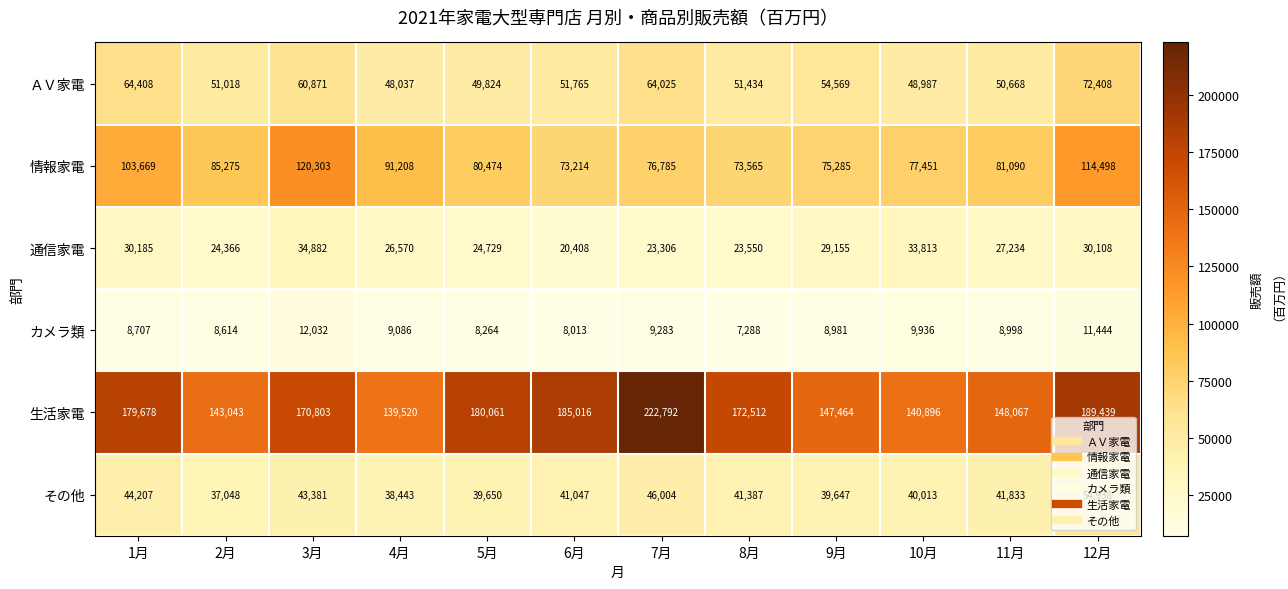

How many distinct data groups are displayed?

6